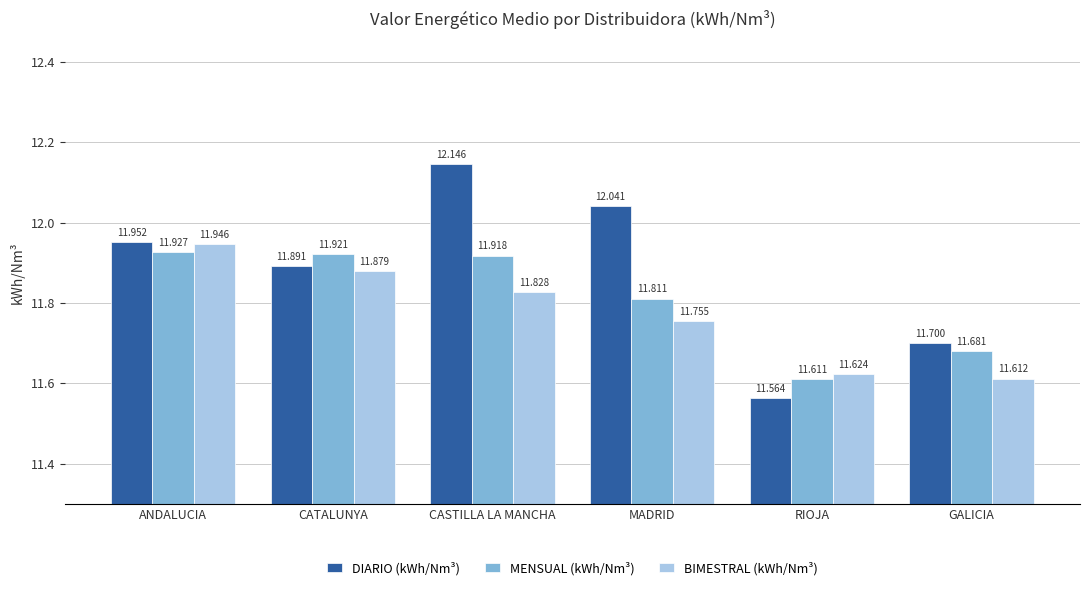

The value of BIMESTRAL (kWh/Nm³) at ANDALUCIA is 11.9. True or false?

True